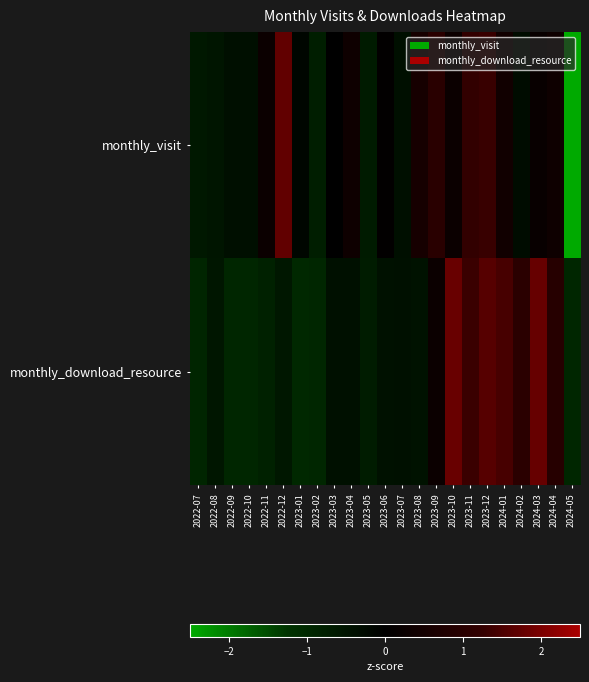

Which has a higher value, 2023-04 or 2022-12?

2022-12